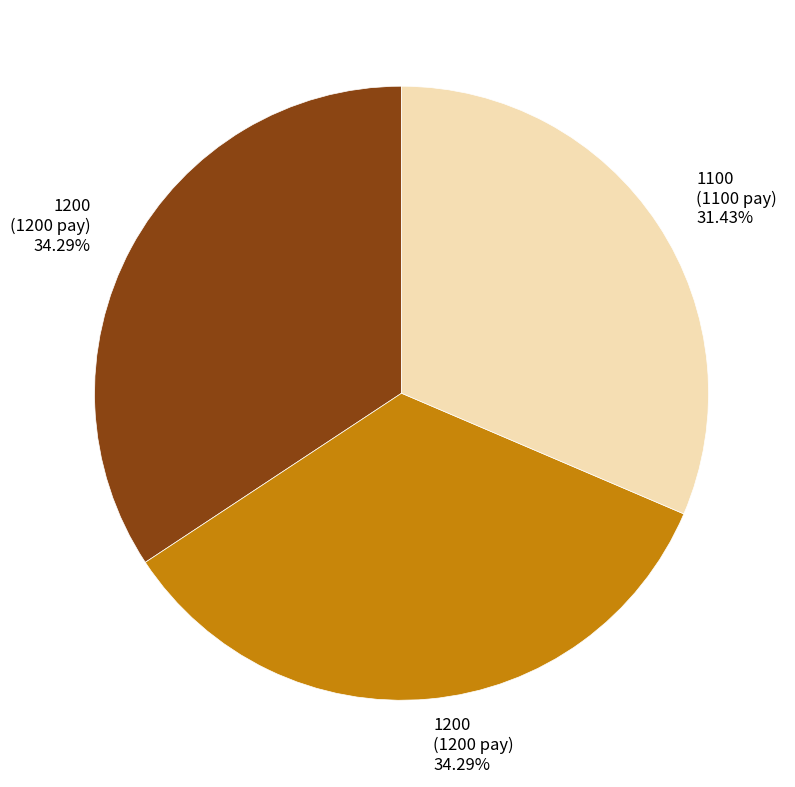

Does any single category account for the majority?

No